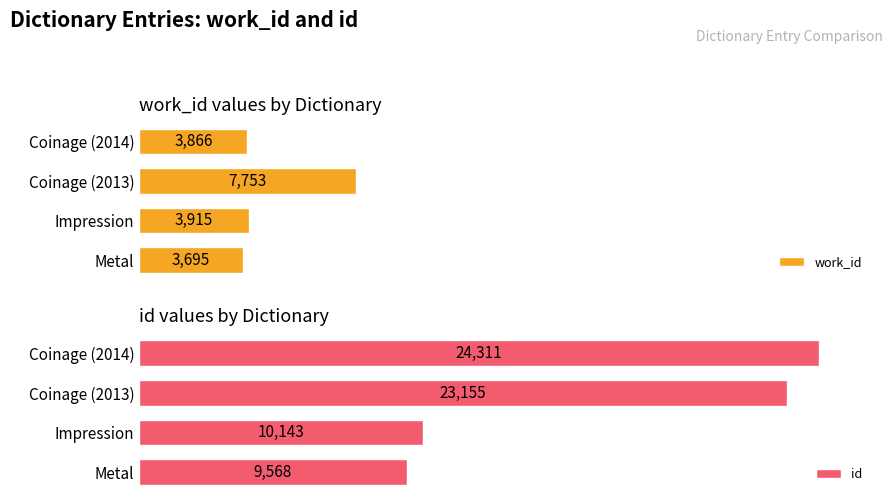

How many bars are there in total?

8